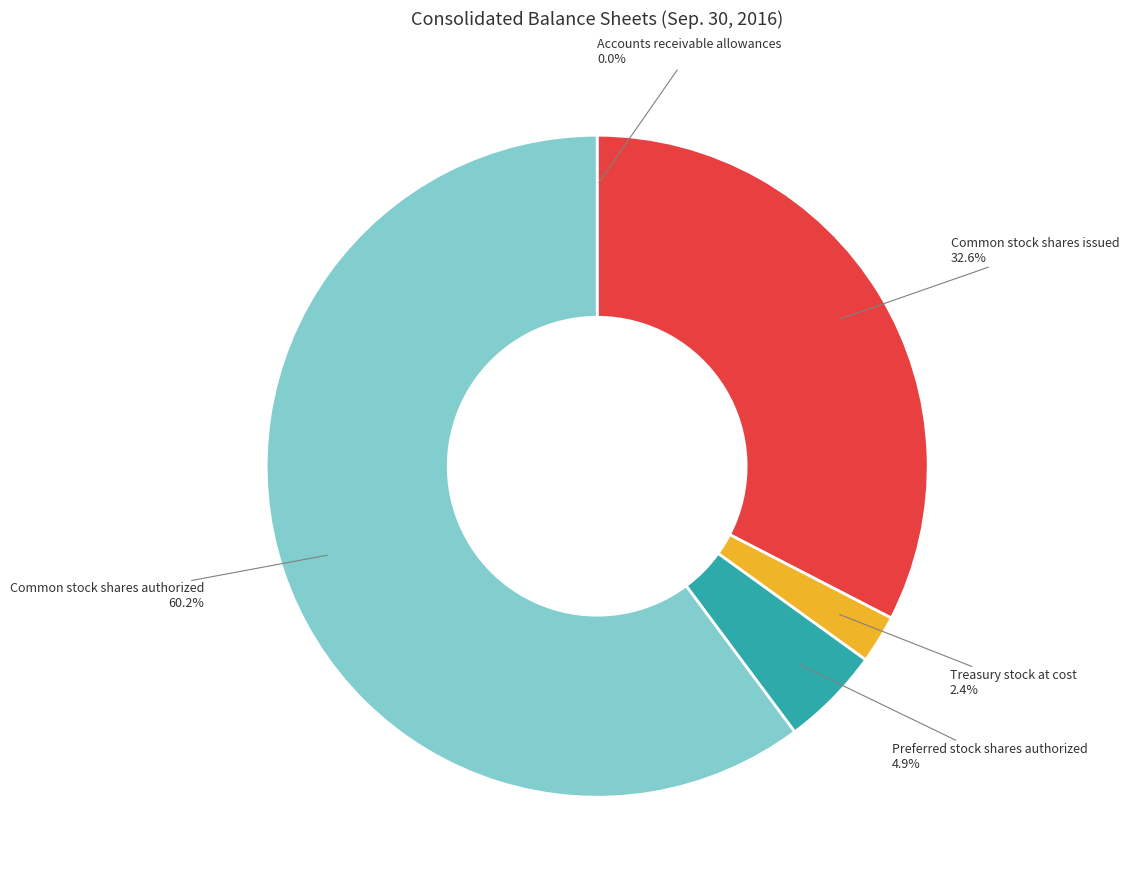

To the nearest percent, what percentage of the pie is Preferred stock shares authorized?

5%